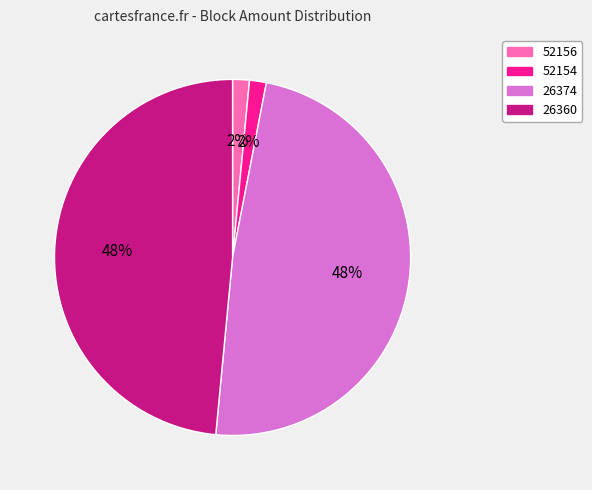

To the nearest percent, what portion does 52156 represent?

2%